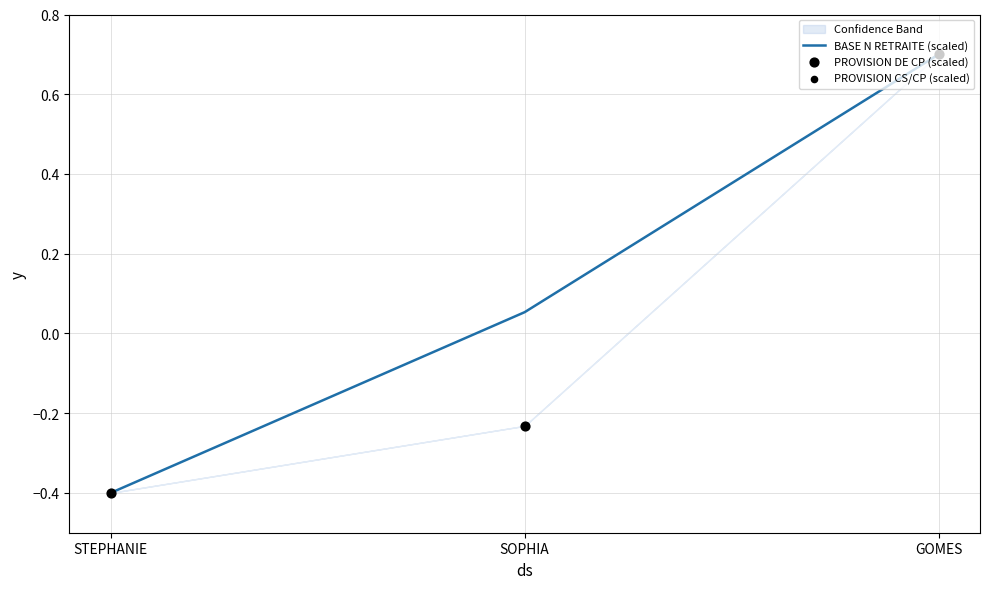

Which series contains the highest Y value?

BASE N RETRAITE (scaled)